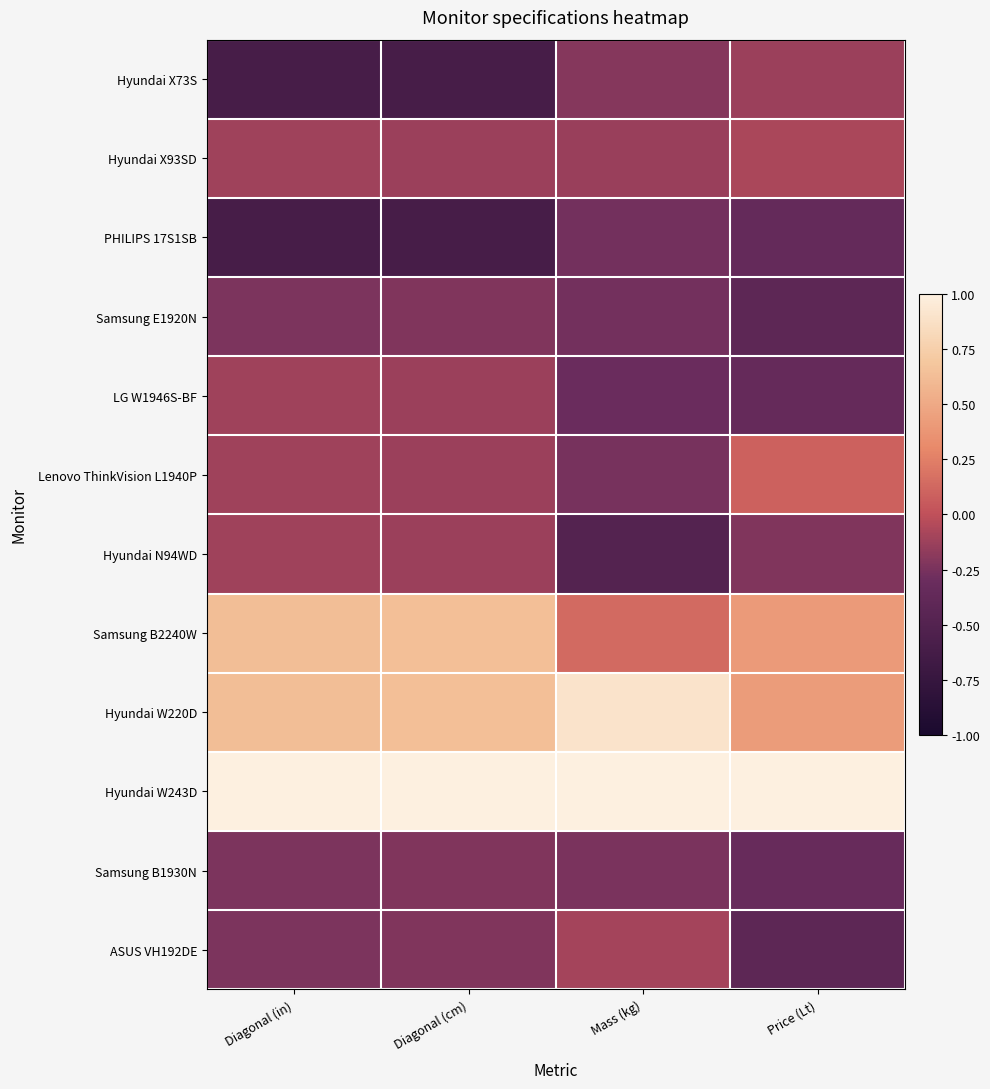

Which has a higher value, Mass (kg) or Diagonal (in)?

Mass (kg)